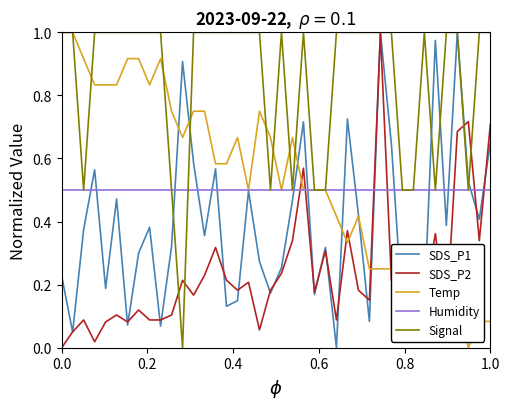

Does the chart have visible grid lines?

No